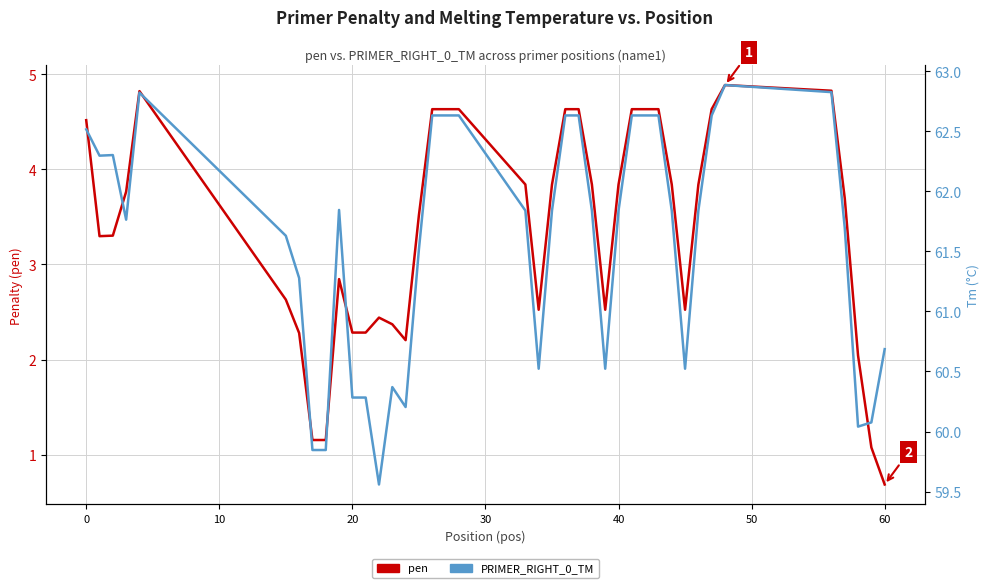

Does the chart display data point markers on the line(s)?

No